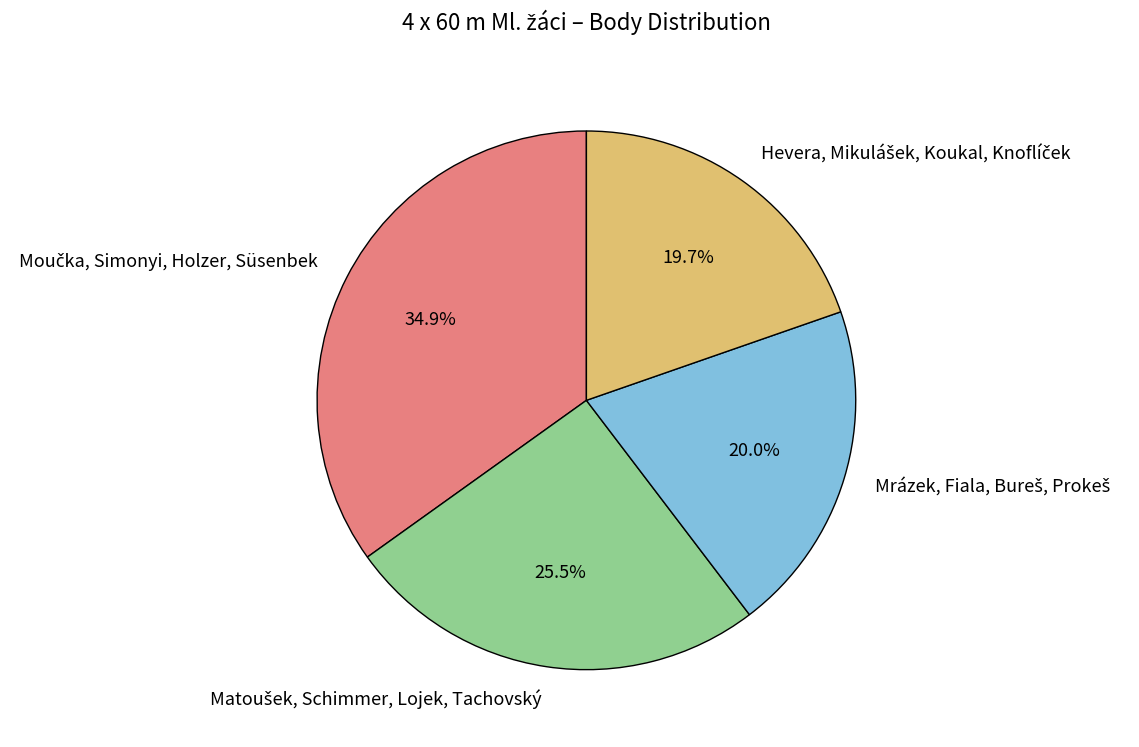

Does any single category account for the majority?

No